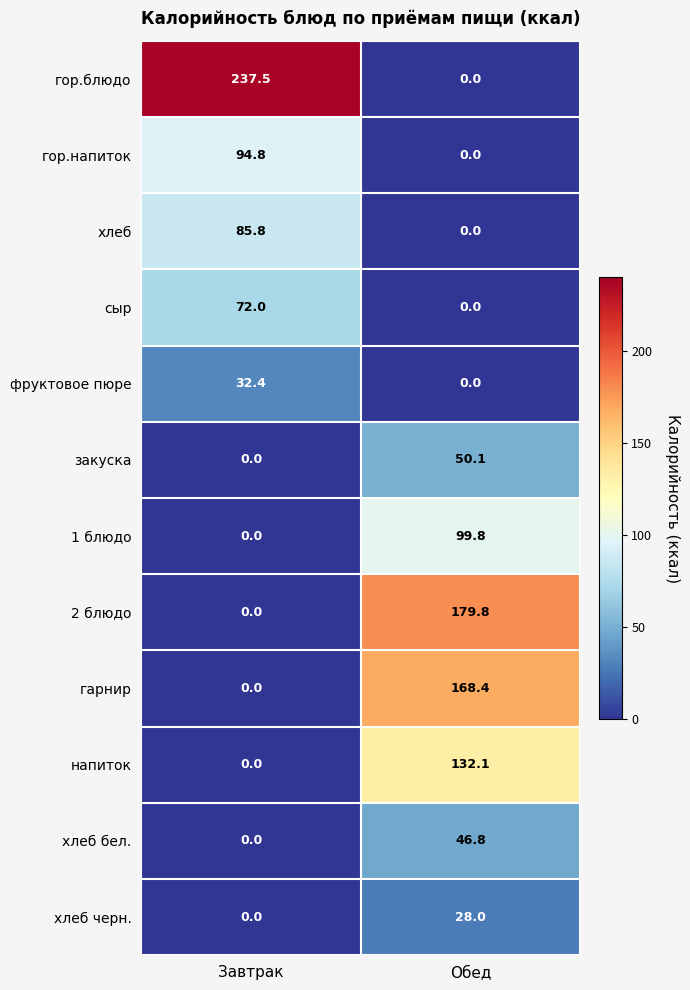

How many values in the хлеб бел. series exceed 46?

1